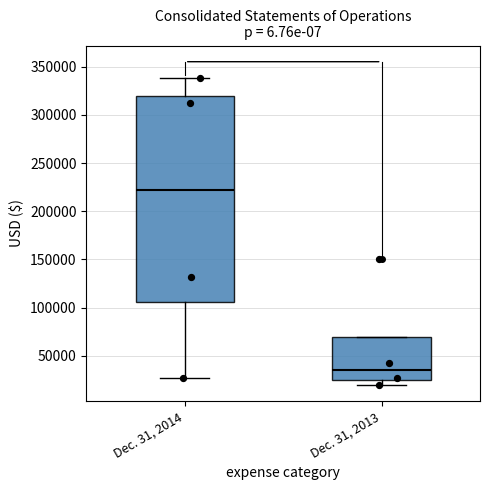

Reading left to right, transcribe this box plot: for each box, give where its median line is, the range the box spans, and where its two whiskers end, as read against the y-axis. The values are not printed on the chart, so give them approximately, as read against the axis.

Dec. 31, 2014: median 220000, box 105000 to 320000, whiskers 25000 to 340000
Dec. 31, 2013: median 35000, box 25000 to 70000, whiskers 20000 to 70000